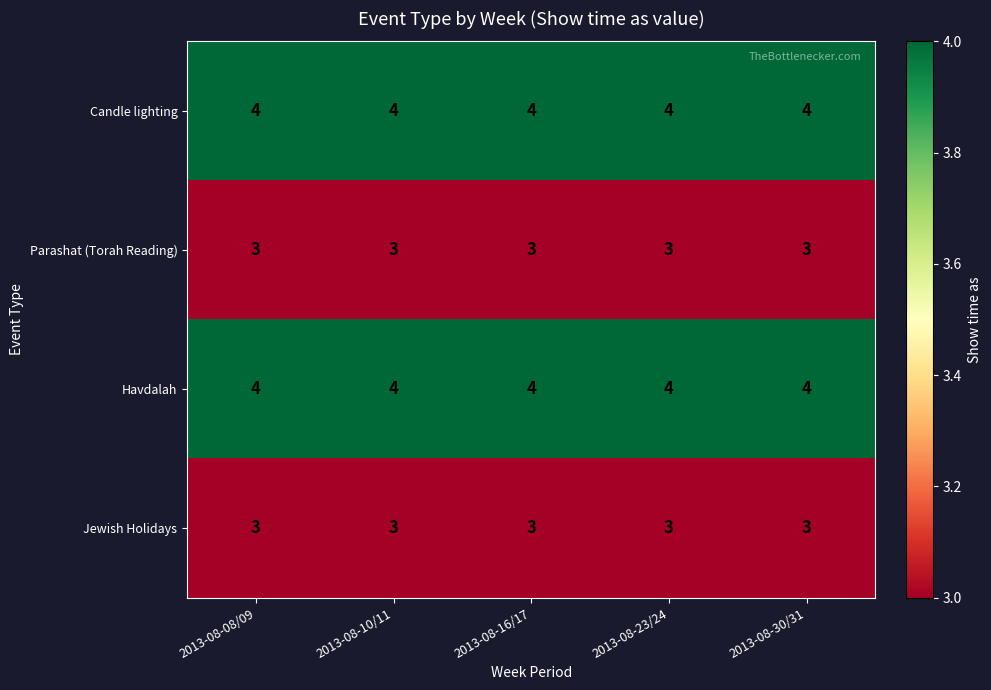

What is the maximum value for Jewish Holidays?

3